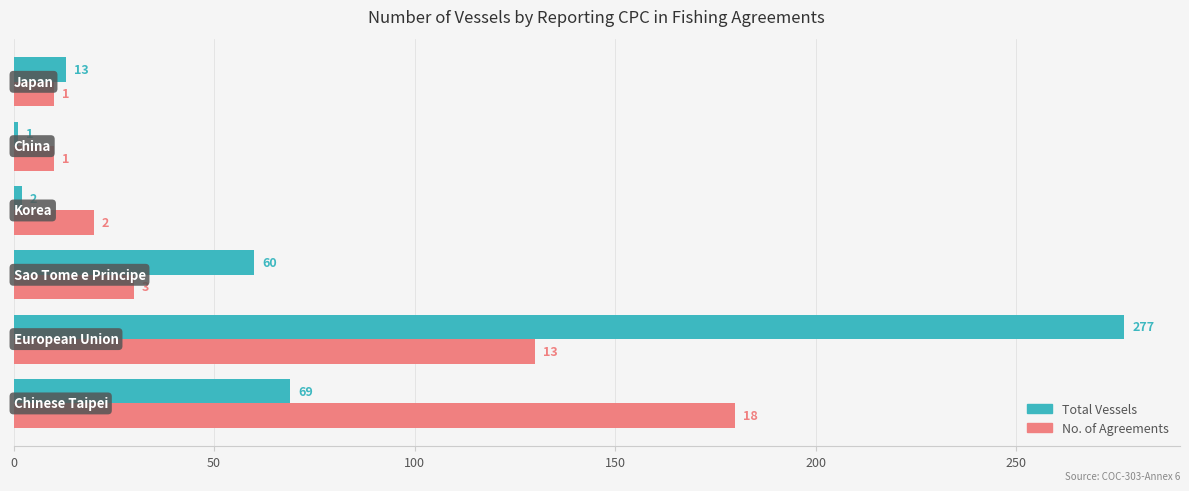

What is the greatest value displayed?

277